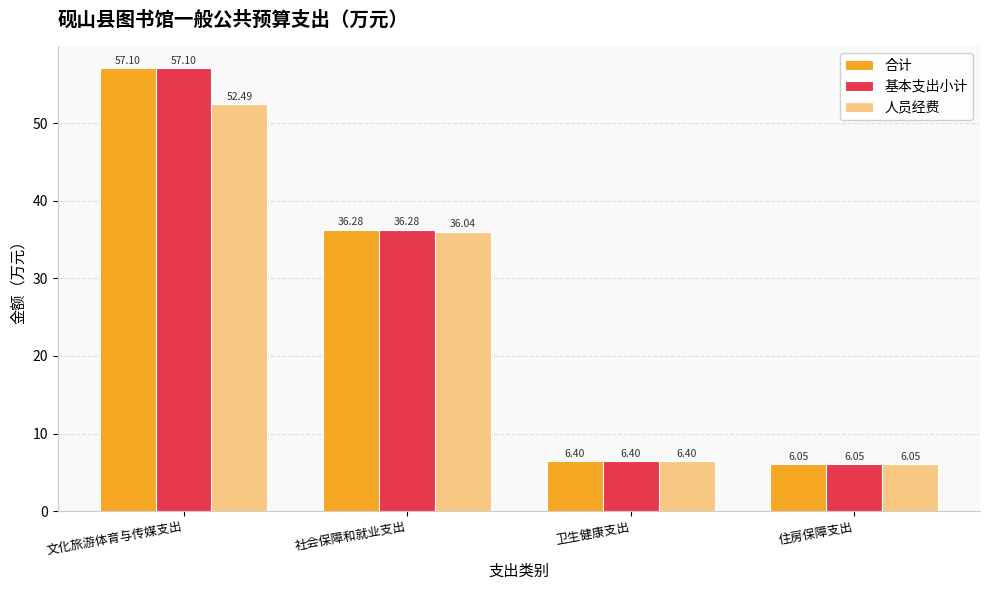

What is the greatest value displayed?

57.1